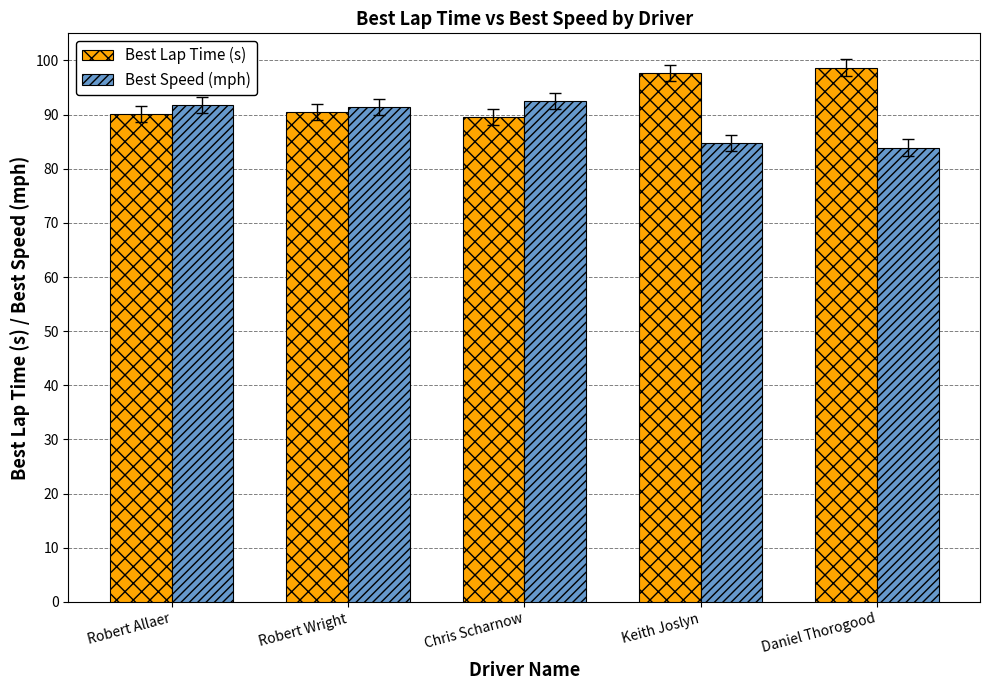

Is the value of Best Speed (mph) at Robert Allaer greater than the value of Best Lap Time (s) at Robert Wright?

Yes